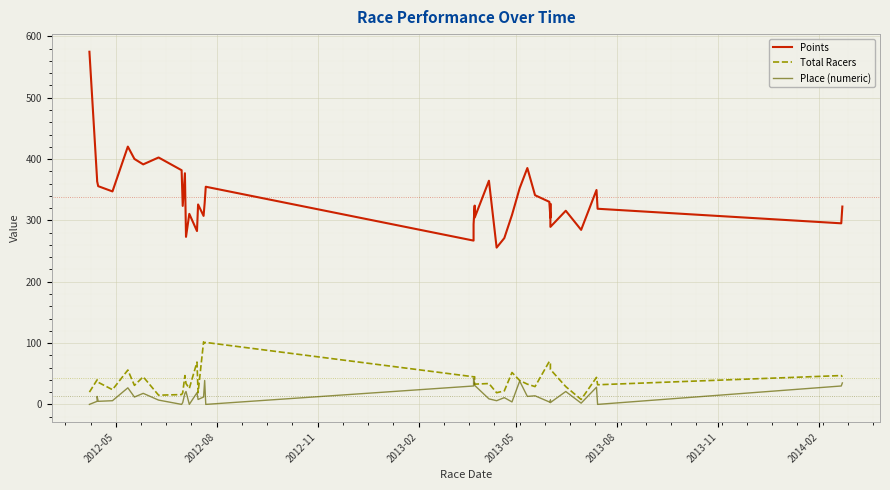

Is the value of Total Racers at 18 greater than the value of Place (numeric) at 2012-11?

Yes